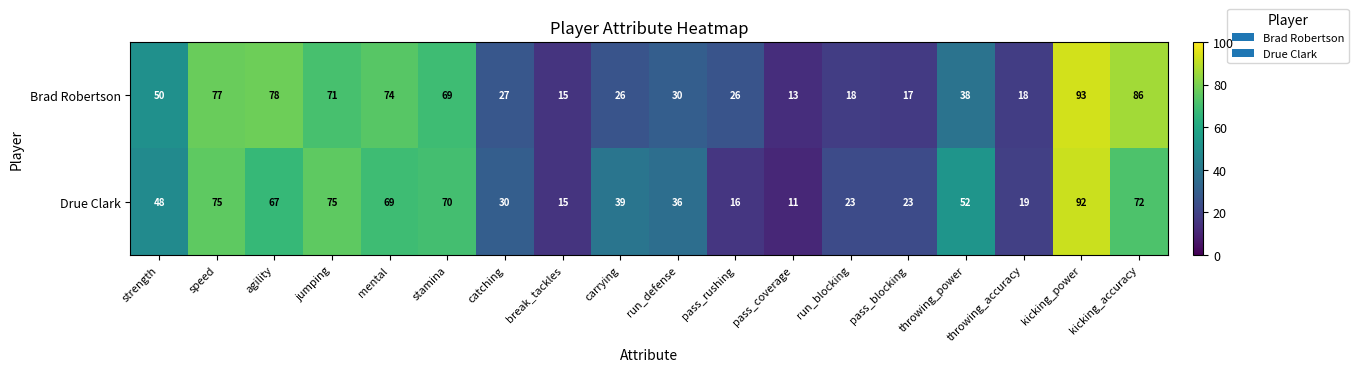

What is the sum of the Brad Robertson values at throwing_power and catching?

65